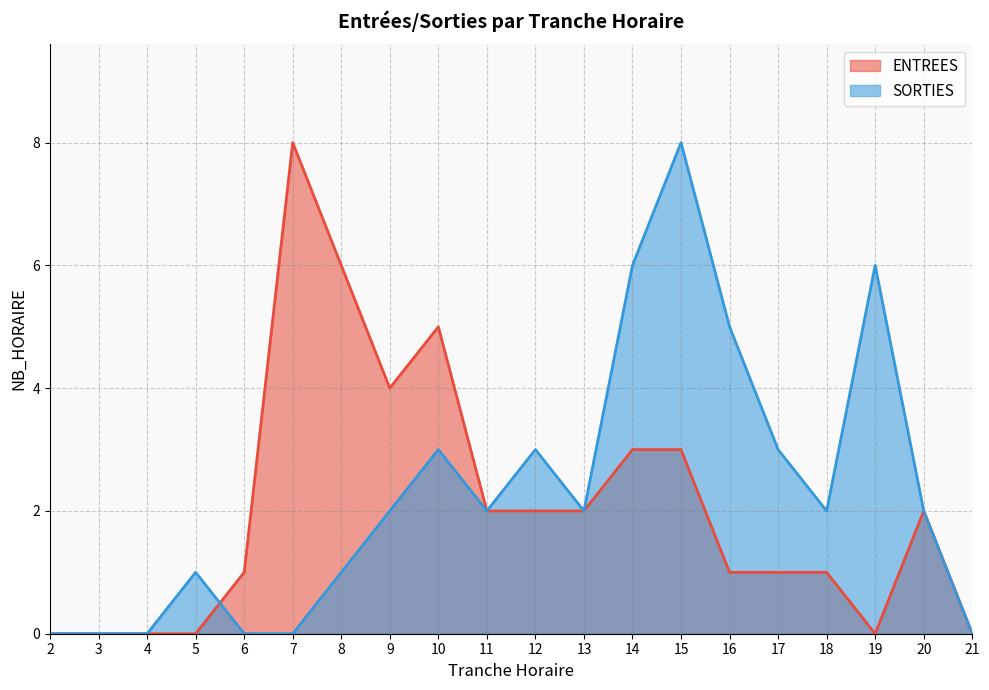

What is the sum of all ENTREES values?

41